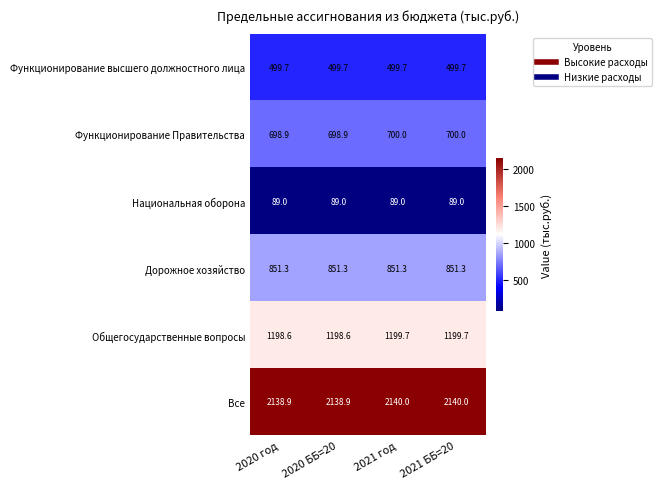

True or false: Дорожное хозяйство has a value of 365.1 at 2021 ББ=20.

False